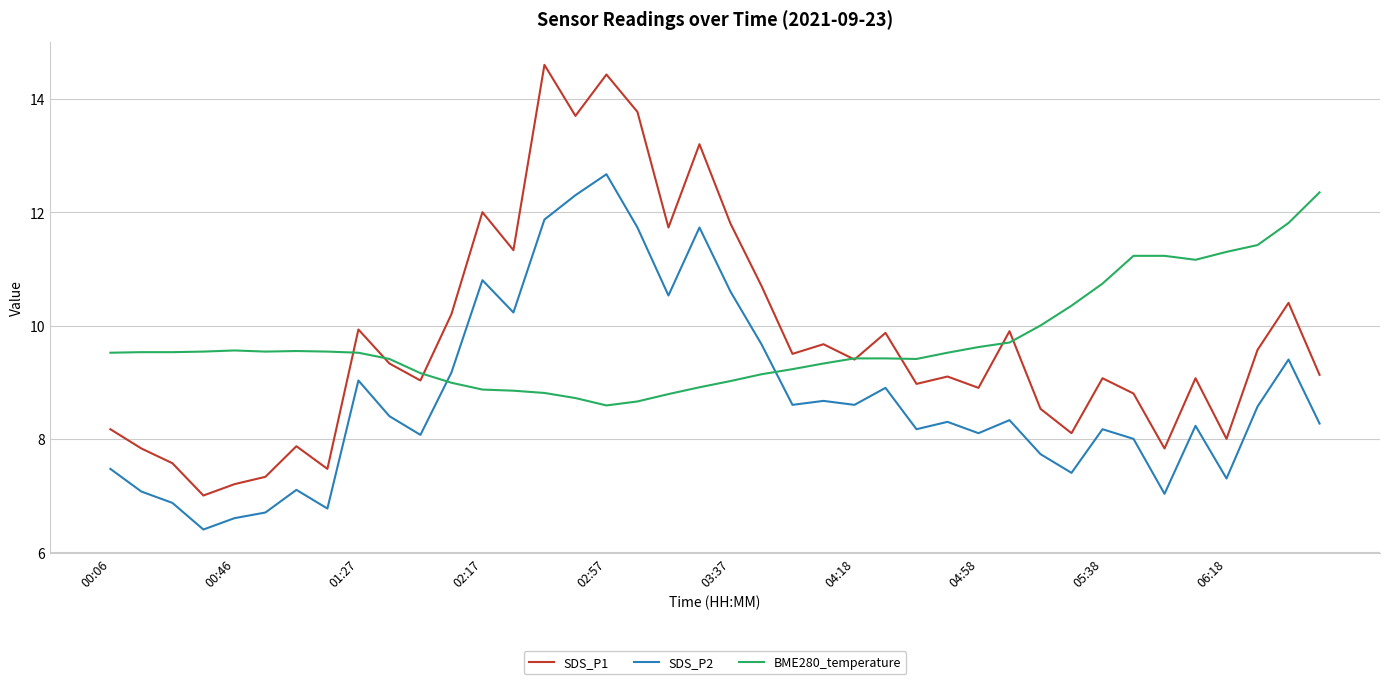

True or false: SDS_P2 and SDS_P1 intersect in this chart.

False